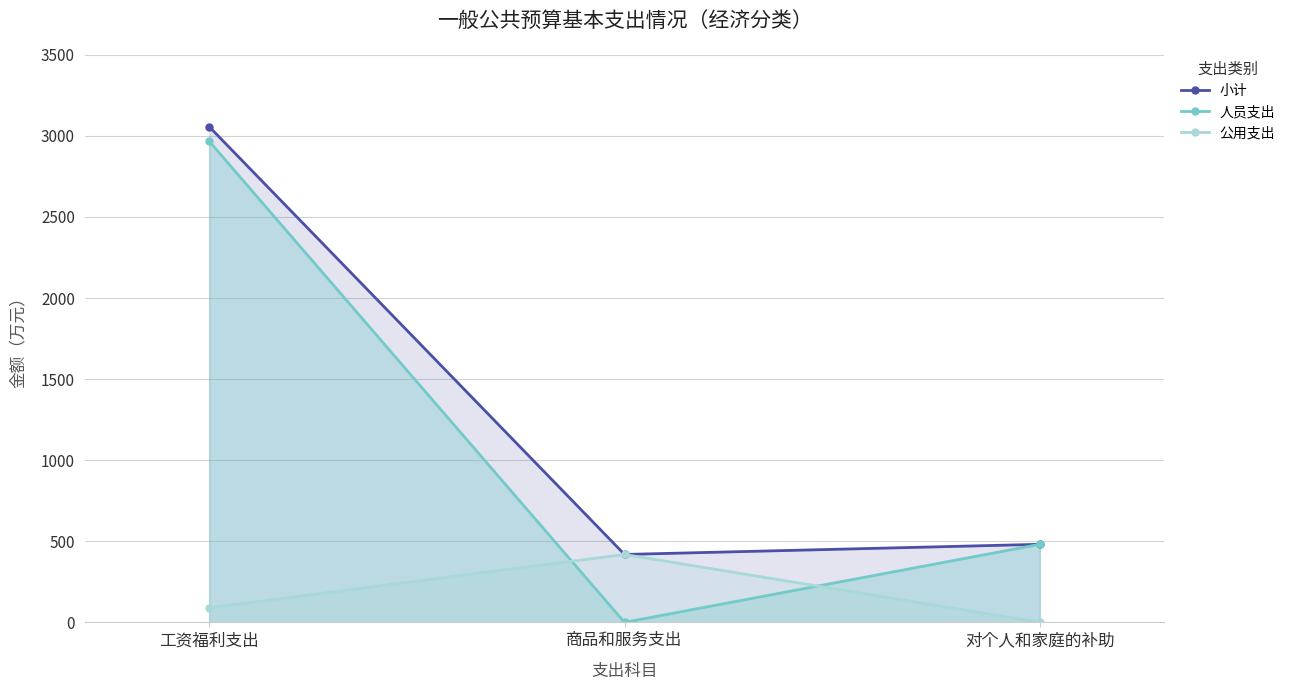

Rank the series at 商品和服务支出 from highest to lowest value.

小计, 公用支出, 人员支出